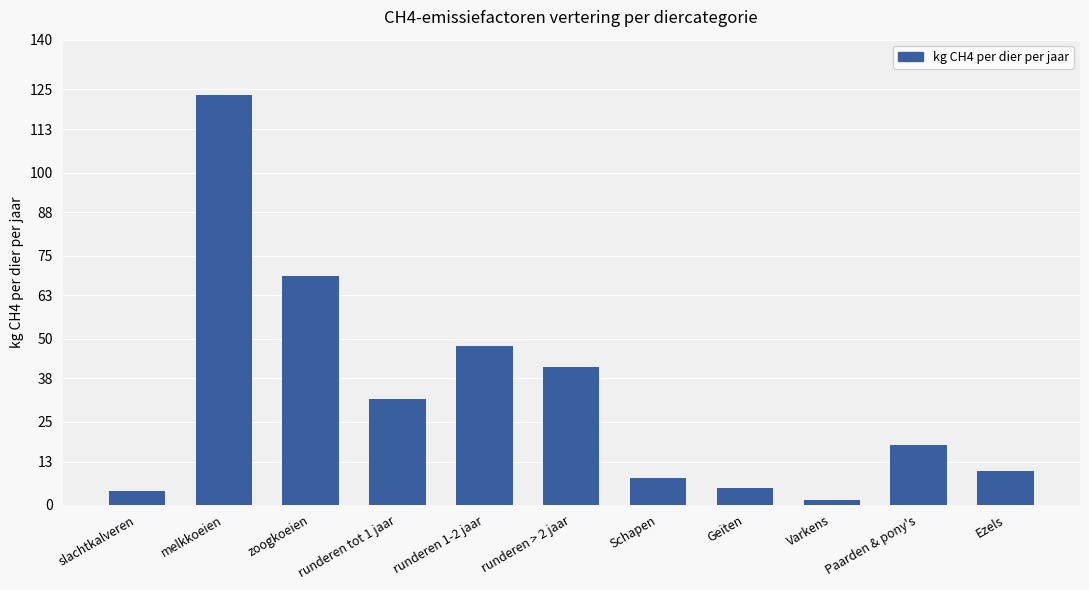

Reading right to left, transcribe all the data shown in this chart.

10.0	18.0	1.5	5.0	8.0	41.4	47.8	31.9	68.9	123.3	4.1